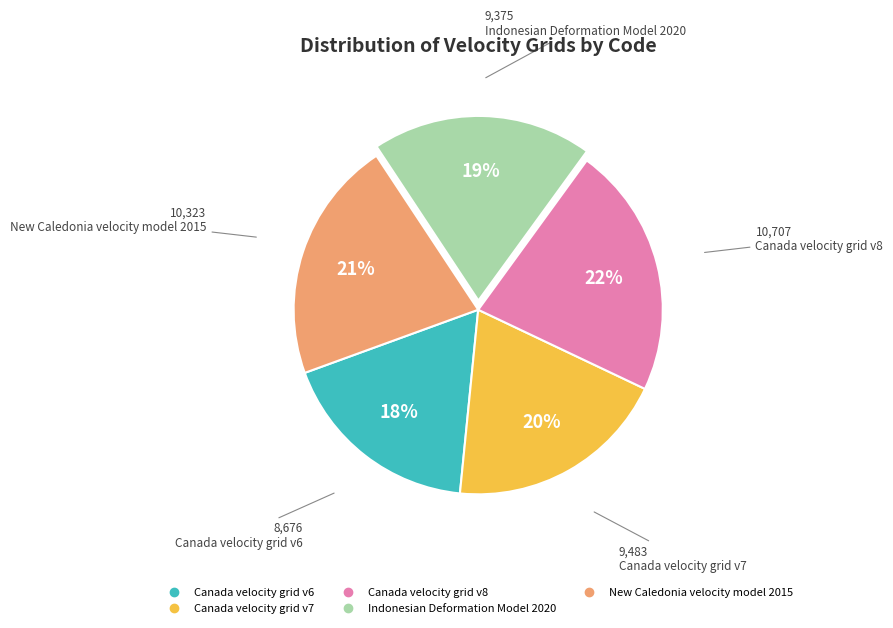

Does Canada velocity grid v8 represent more than half of the total?

No